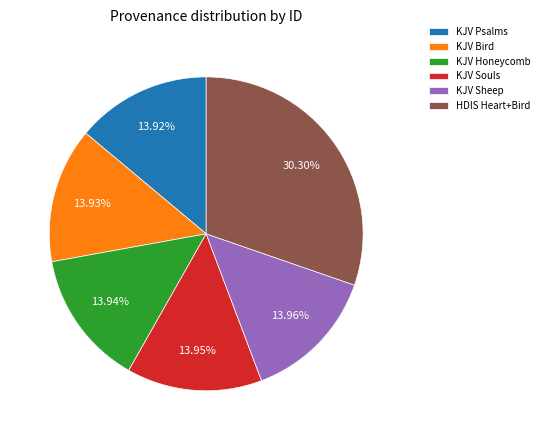

What is the ratio of the value at KJV Bird to the value at KJV Honeycomb?

1.0